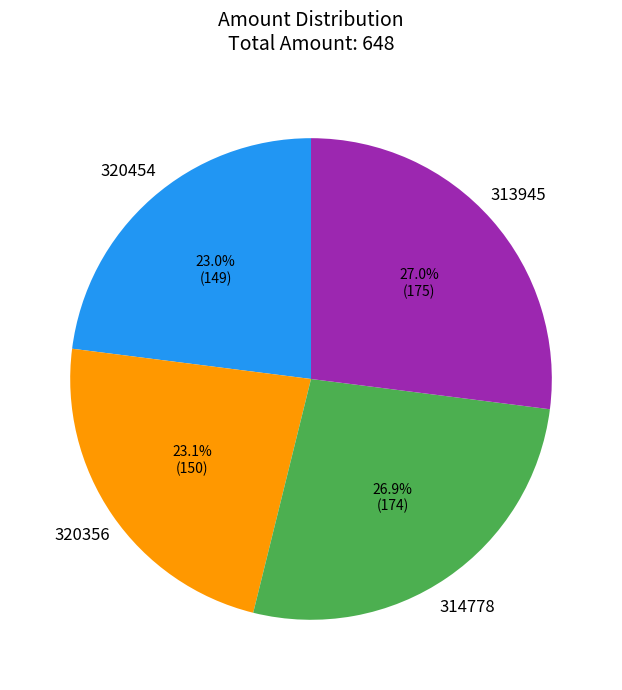

How many slices are in this pie chart?

4